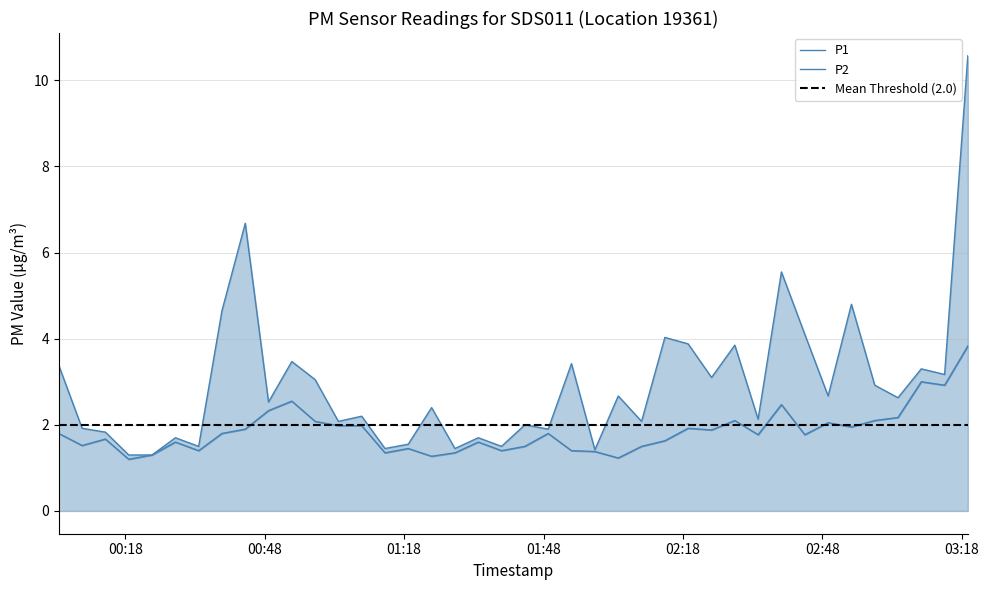

What are all the series names shown in the legend?

P1, P2